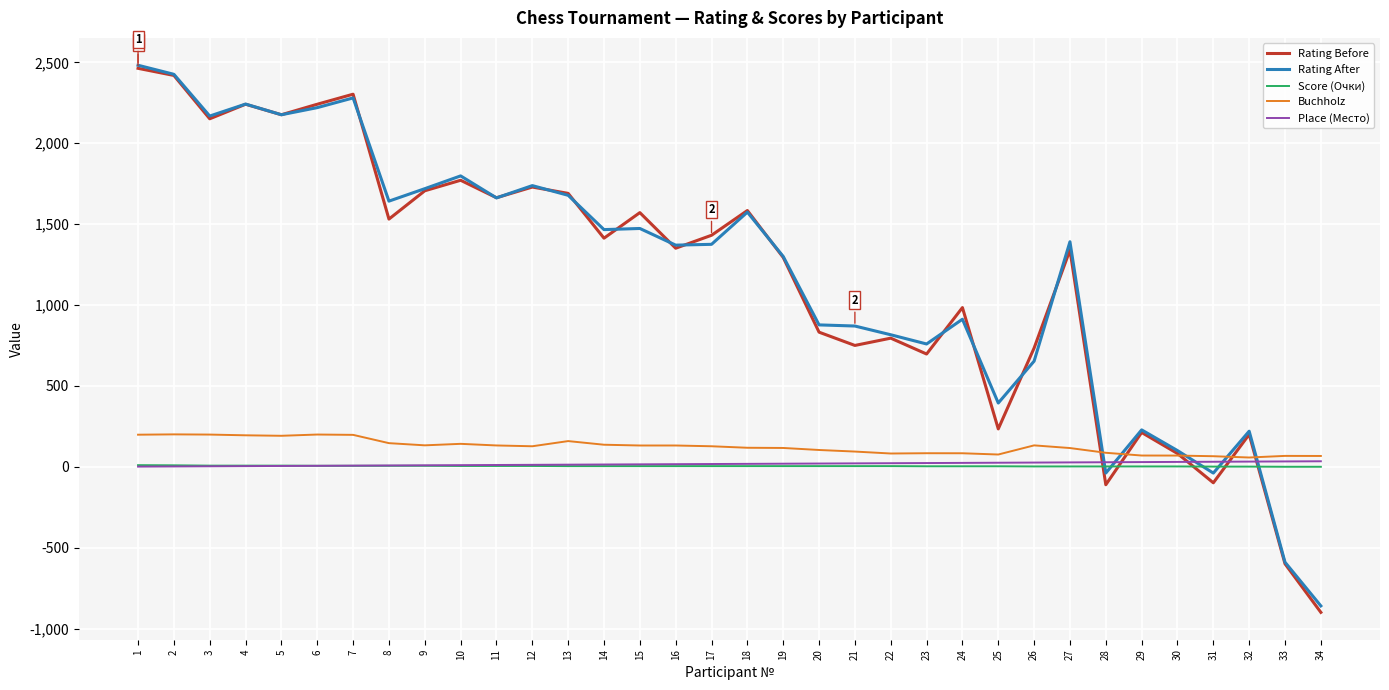

What are all the series names shown in the legend?

Rating Before, Rating After, Score (Очки), Buchholz, Place (Место)